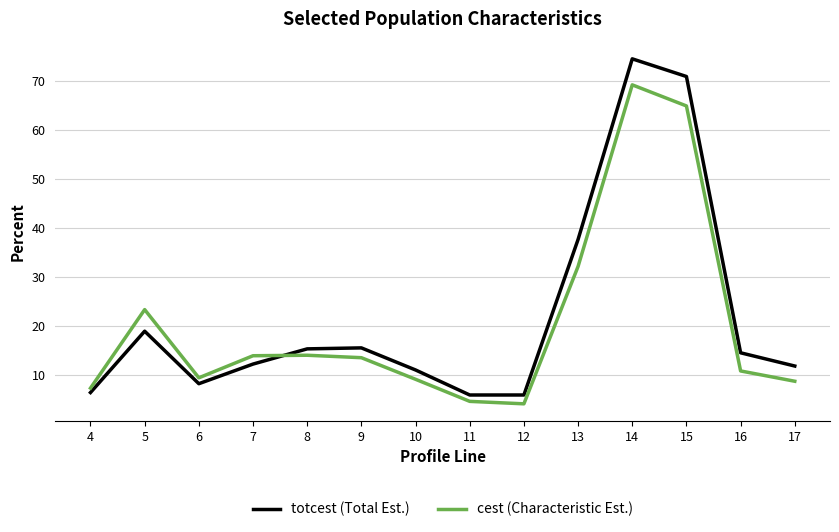

What is the maximum value shown in the chart?

74.5